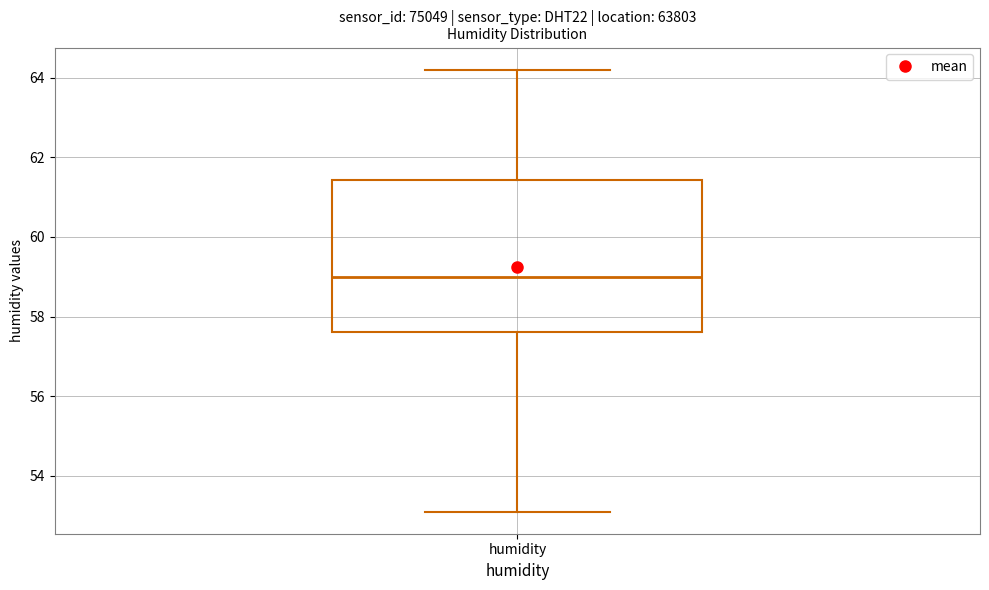

Transcribe this box plot: give where the median line is, the range the box spans, and where the two whiskers end, as read against the y-axis. The values are not printed on the chart, so give them approximately, as read against the axis.

median 59.0, box 57.6 to 61.4, whiskers 53.2 to 64.2